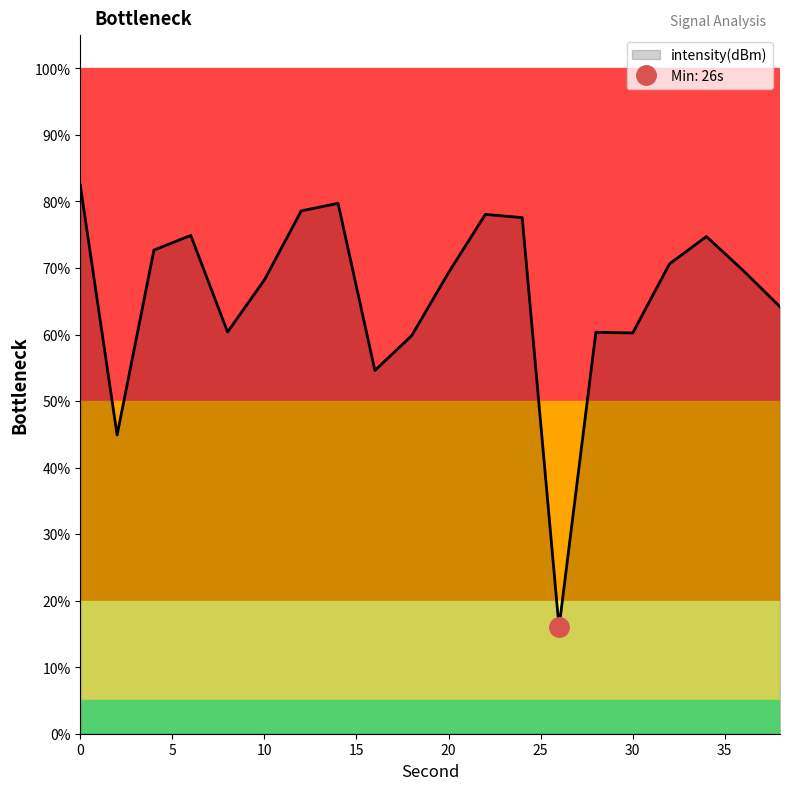

Reading right to left, list all the values displayed in this chart.

38=64.2	36=69.6	34=74.7	32=70.6	30=60.2	28=60.3	26=16.0	24=77.6	22=78.1	20=69.3	18=59.8	16=54.6	14=79.7	12=78.6	10=68.2	8=60.4	6=74.9	4=72.7	2=44.9	0=82.5